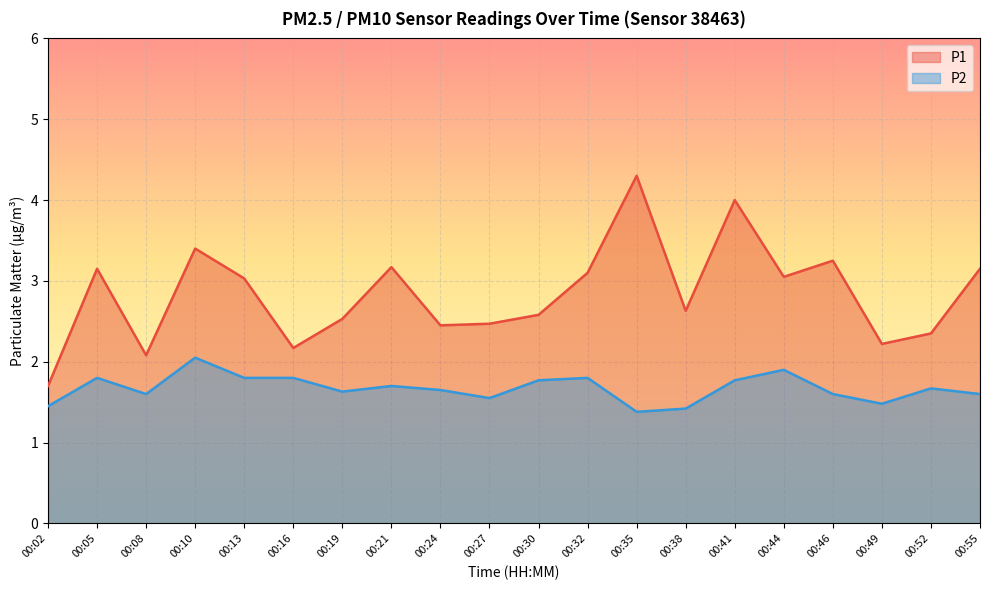

Which label corresponds to the smallest value in the chart?

00:35